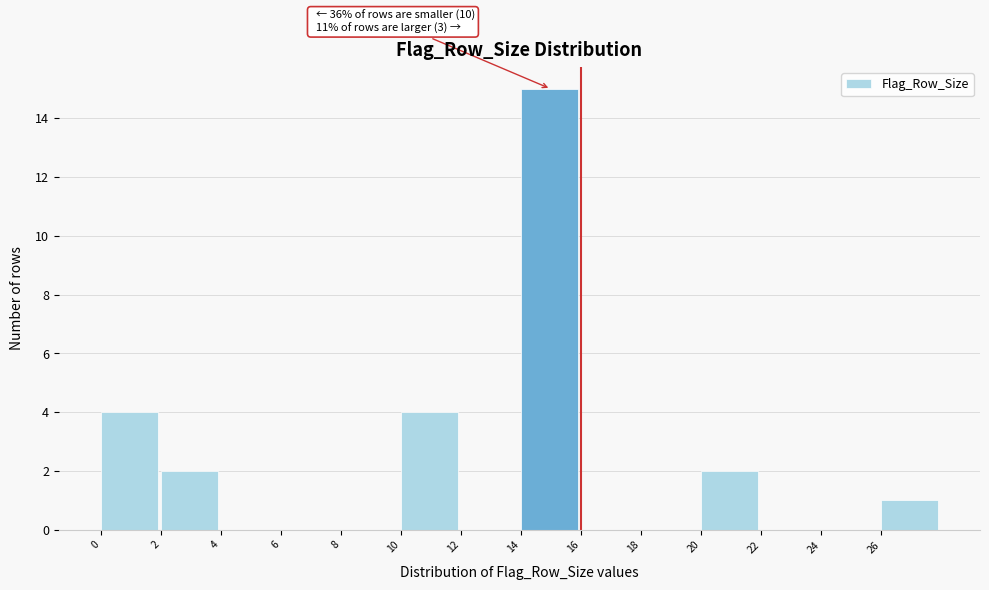

Over which range of the x-axis is the bar tallest?

14 to 16